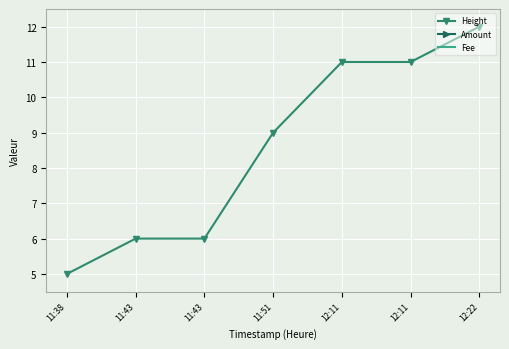

The Height series shows 3.1 at 12:22. True or false?

False